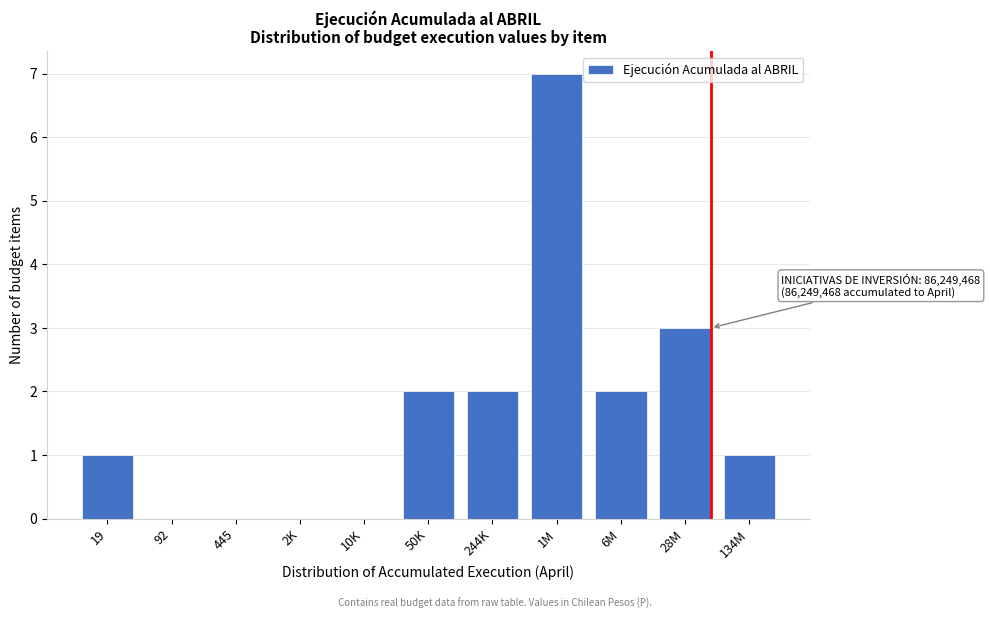

Reading left to right, what are all the values shown in this chart?

19=1	92=0	445=0	2K=0	10K=0	50K=2	244K=2	1M=7	6M=2	28M=3	134M=1